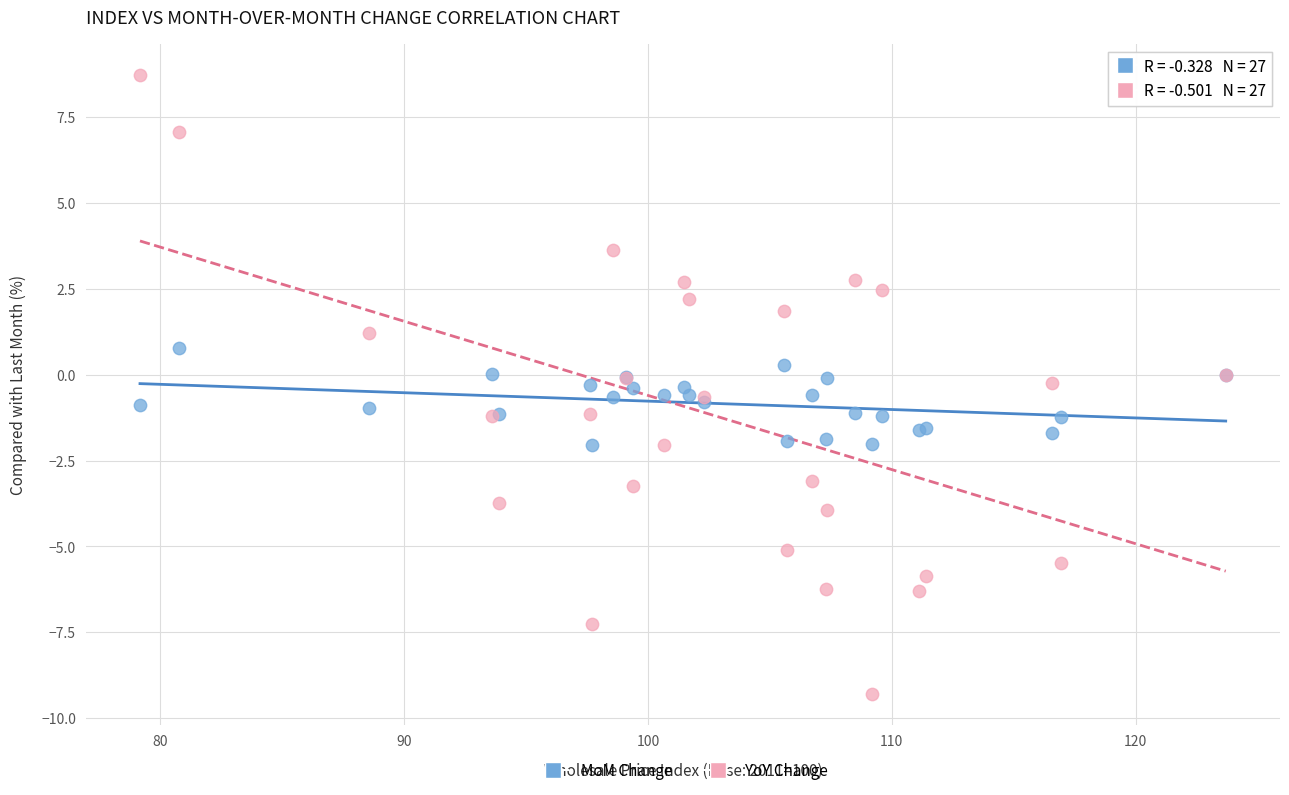

Which series contains the lowest Y value?

YoY Change